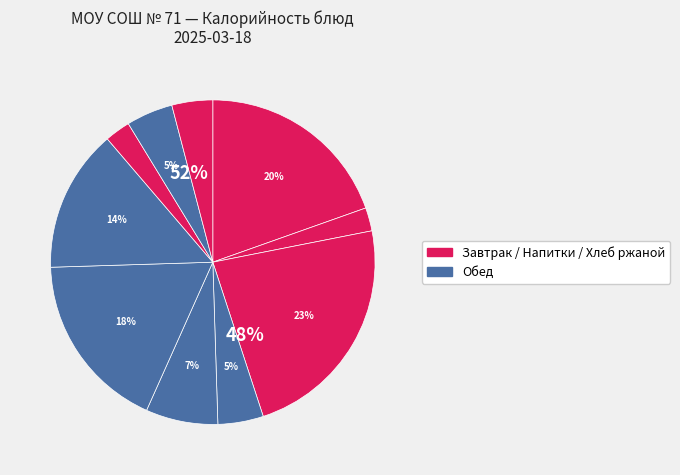

Count the number of slices in the pie.

10